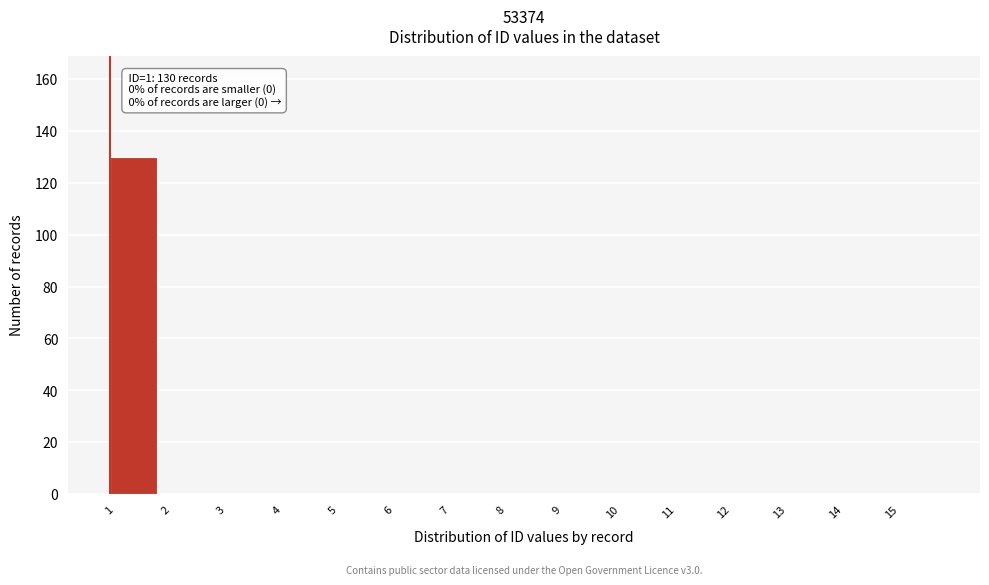

Over which range of the x-axis is the bar tallest?

1 to 2